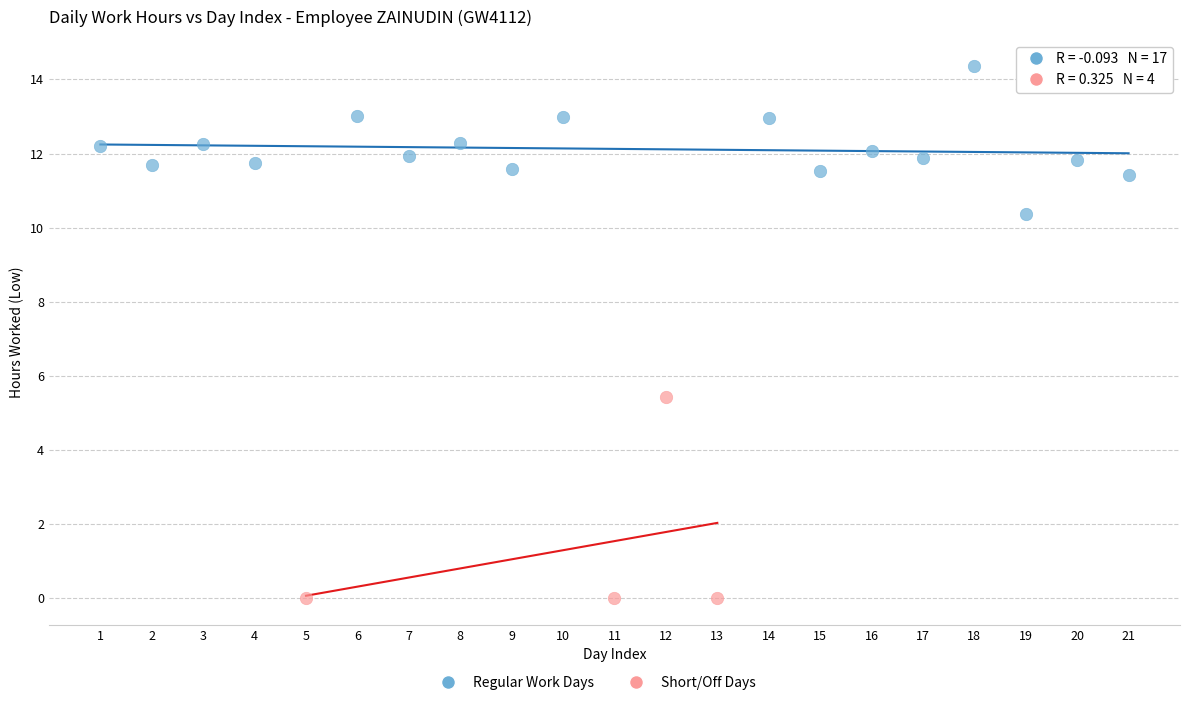

Which series has the widest spread of Y values?

Short/Off Days